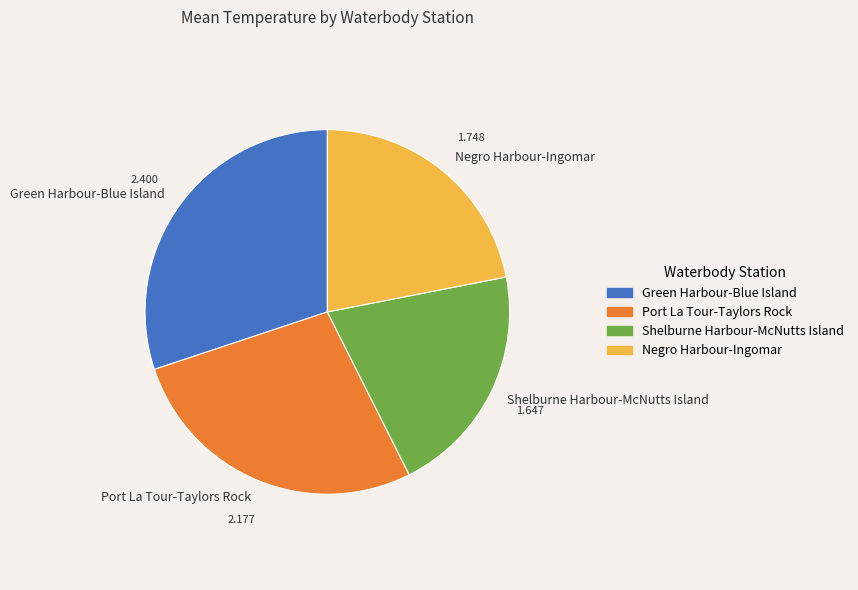

Which slice is the largest?

Green Harbour-Blue Island